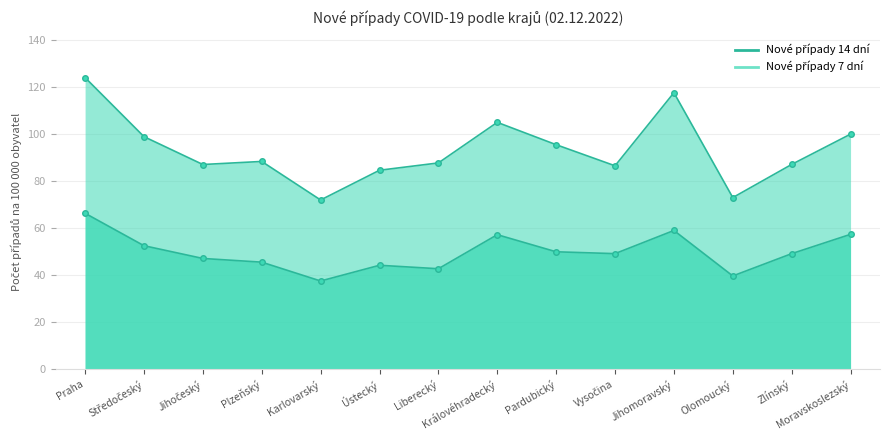

List the labels in order of Nové případy 7 dní value, largest first.

Praha, Jihomoravský, Moravskoslezský, Královéhradecký, Středočeský, Pardubický, Vysočina, Zlínský, Jihočeský, Plzeňský, Ústecký, Liberecký, Olomoucký, Karlovarský